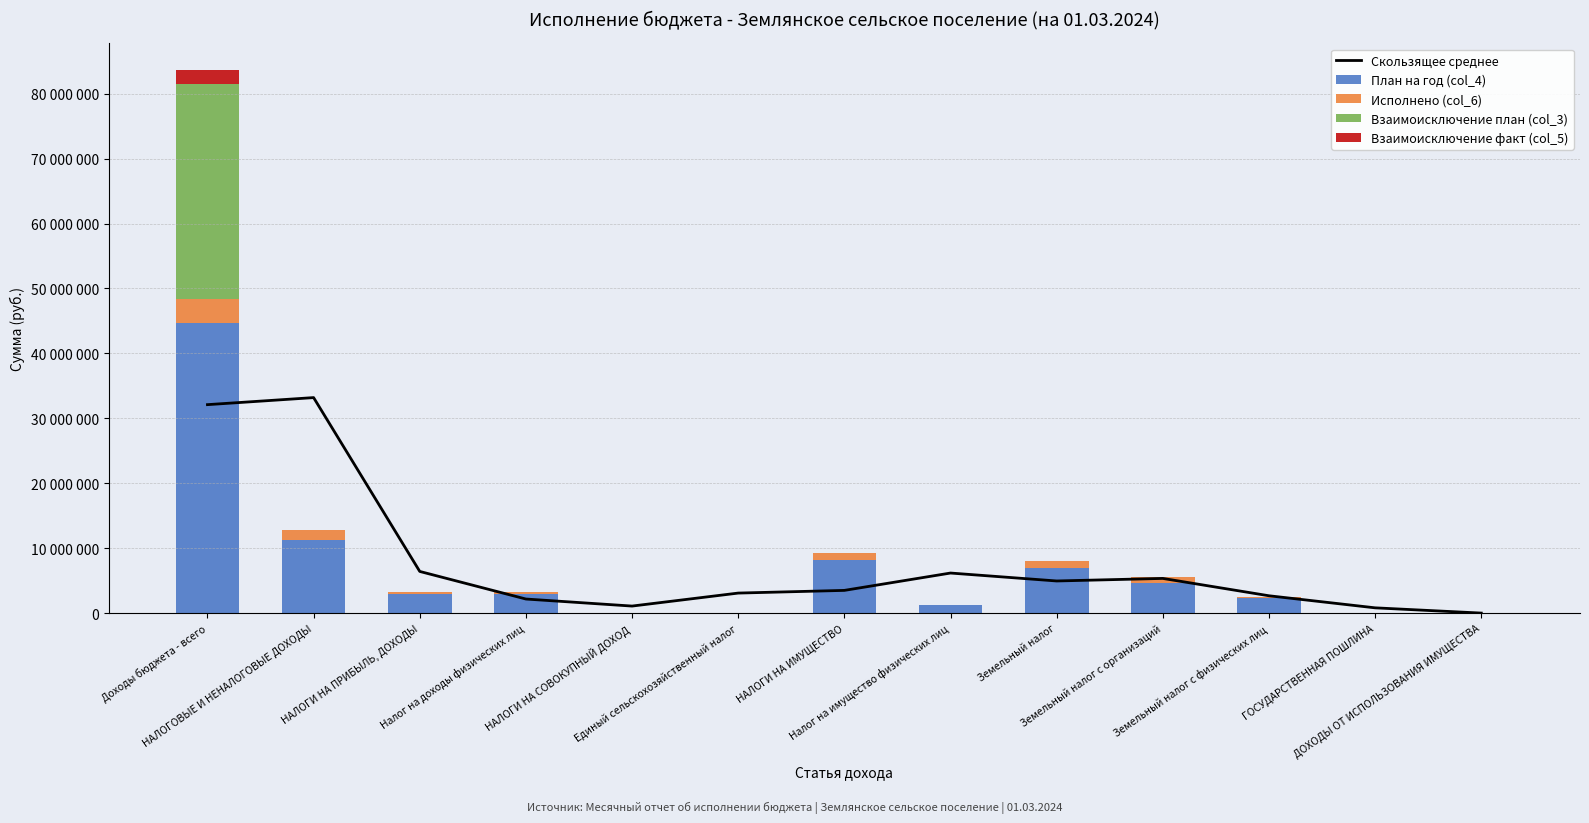

What is the difference between the maximum and minimum values in the Взаимоисключение план (col_3) series?

33043024.7